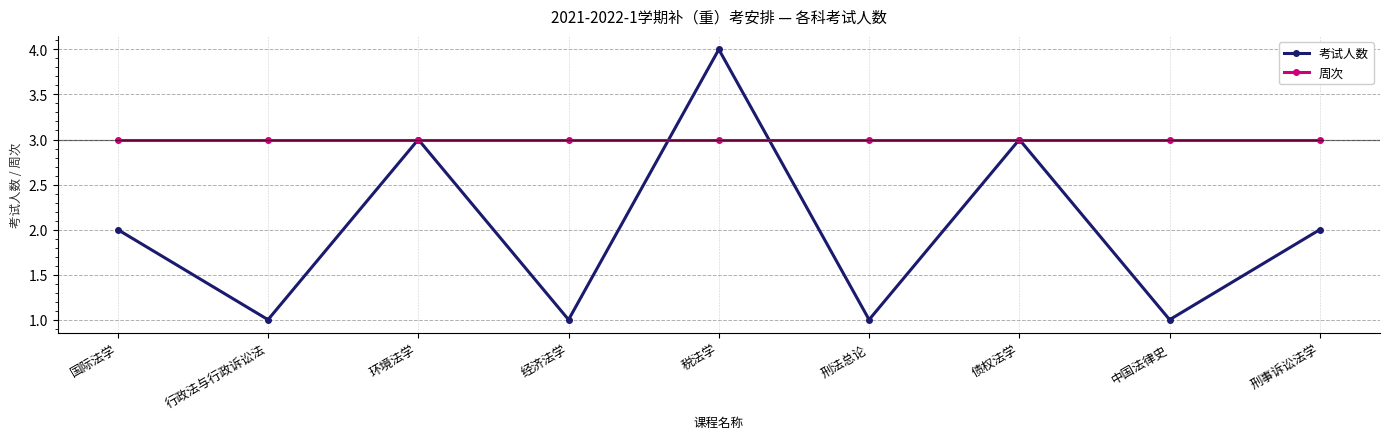

True or false: 考试人数 has more than 2 points higher than both neighbors.

True